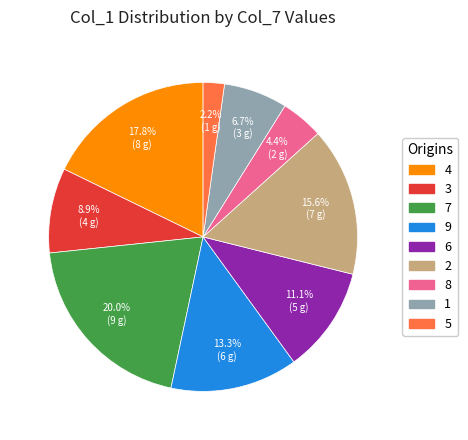

How many segments does this pie chart have?

9